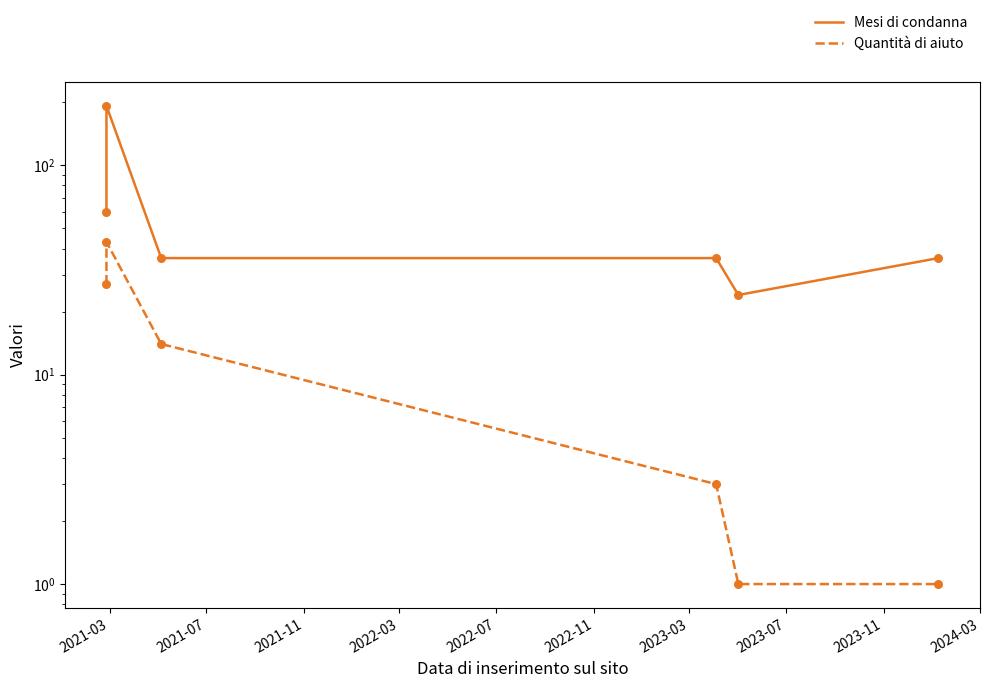

What is the total value across all series at 2021-03?

87